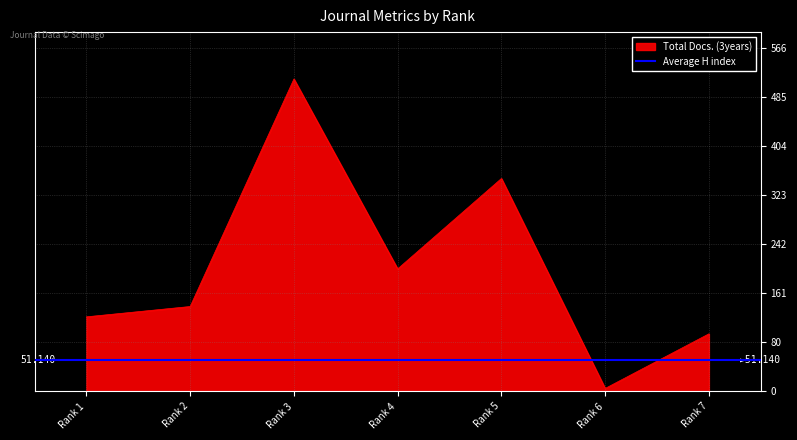

At which category is the sum across all series the highest?

Rank 3